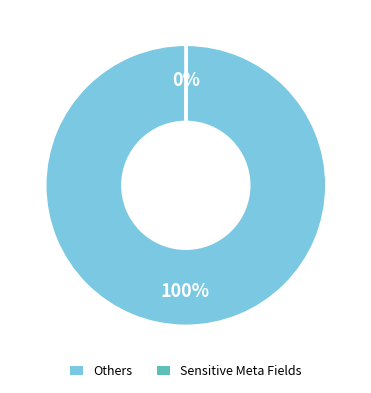

Is there any slice that represents more than half of the pie?

Yes